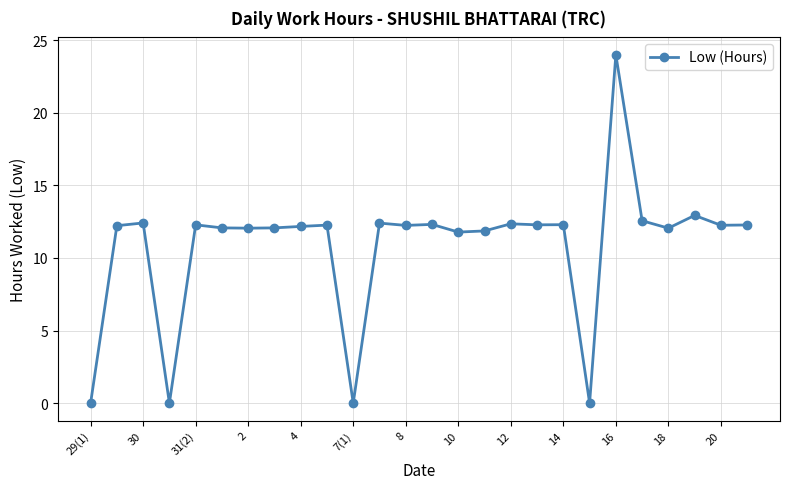

What is the greatest value displayed?

24.0